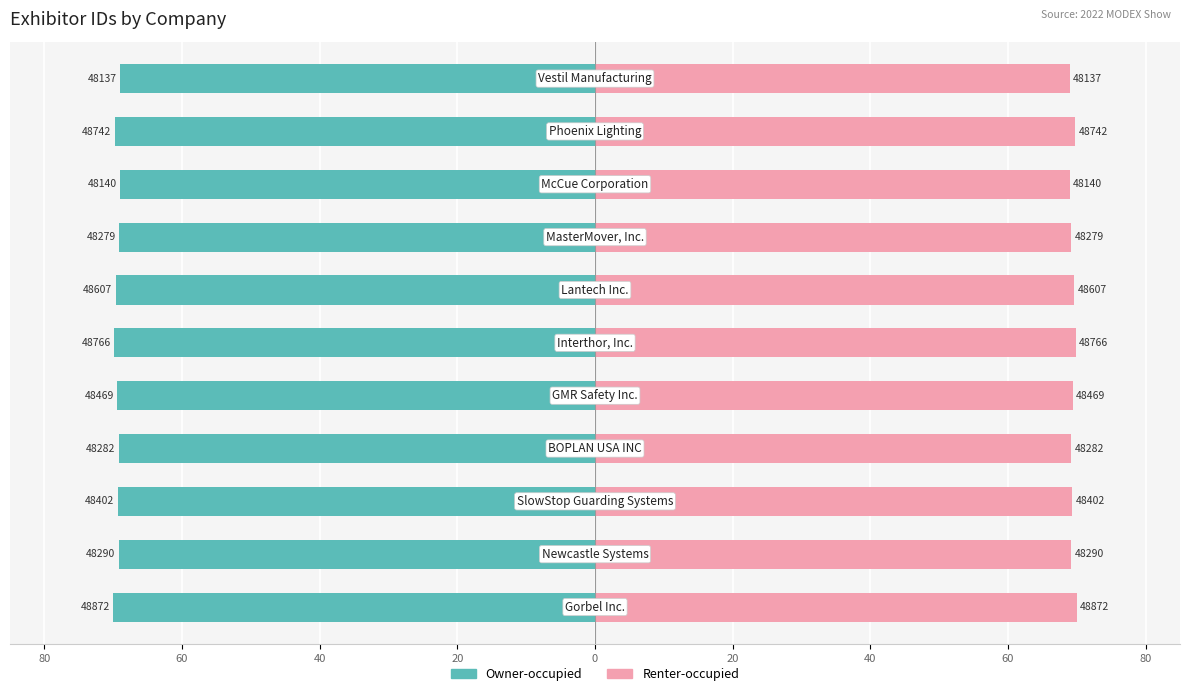

Reading left to right, transcribe all the data shown in this chart.

Owner-occupied: -70.0	-69.2	-69.3	-69.2	-69.4	-69.8	-69.6	-69.2	-69.0	-69.8	-68.9
Renter-occupied: 70.0	69.2	69.3	69.2	69.4	69.8	69.6	69.2	69.0	69.8	68.9